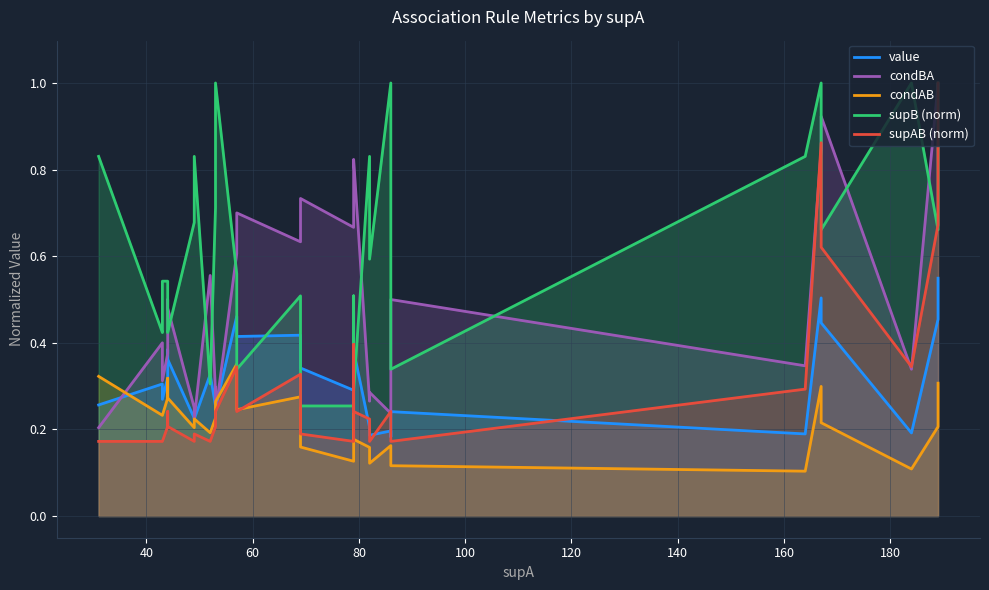

At how many categories does at least one series exceed 0?

34